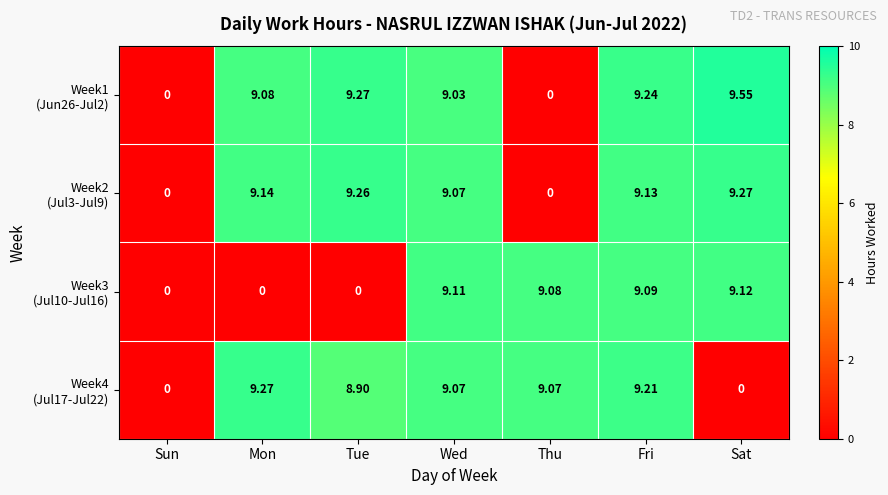

At which category does the chart reach its peak across all series?

Sat